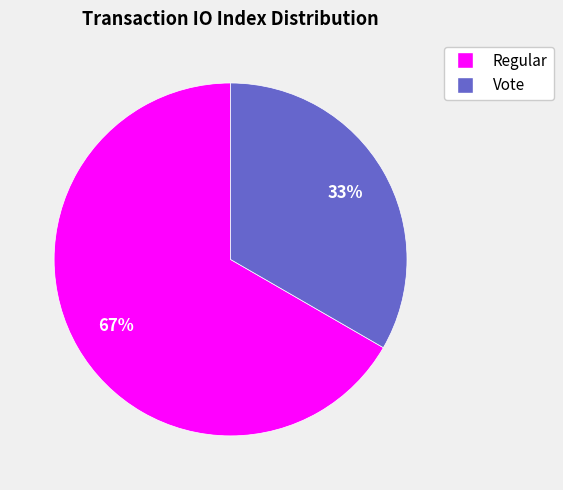

Rank the categories by value from lowest to highest.

Vote, Regular